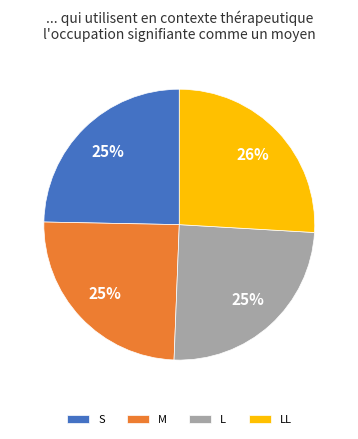

What percentage is the S slice, to the nearest percent?

25%